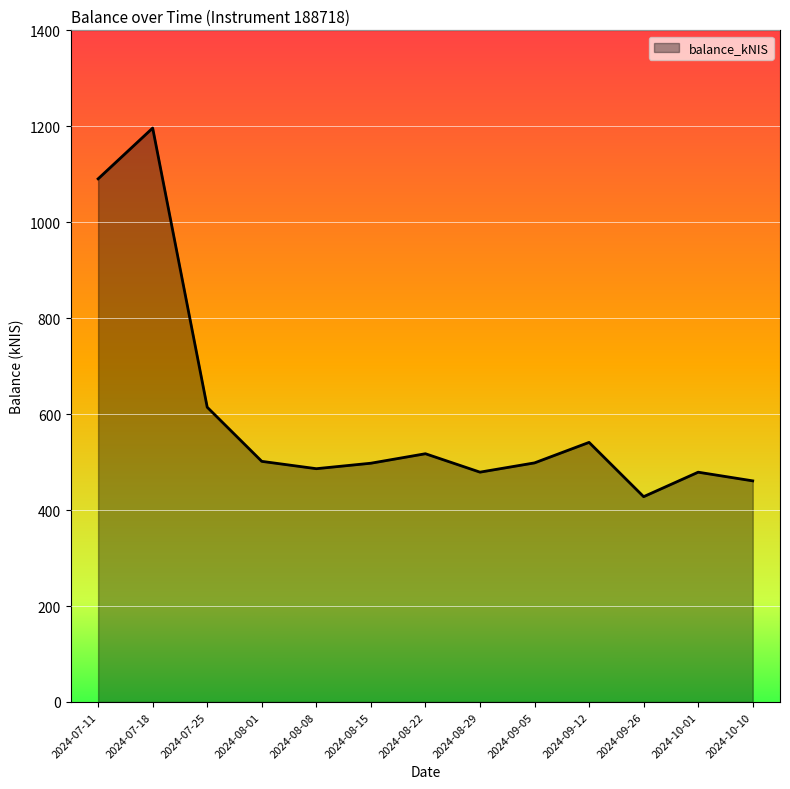

Approximately how many times larger is the value at 2024-08-29 compared to 2024-07-18?

0.4